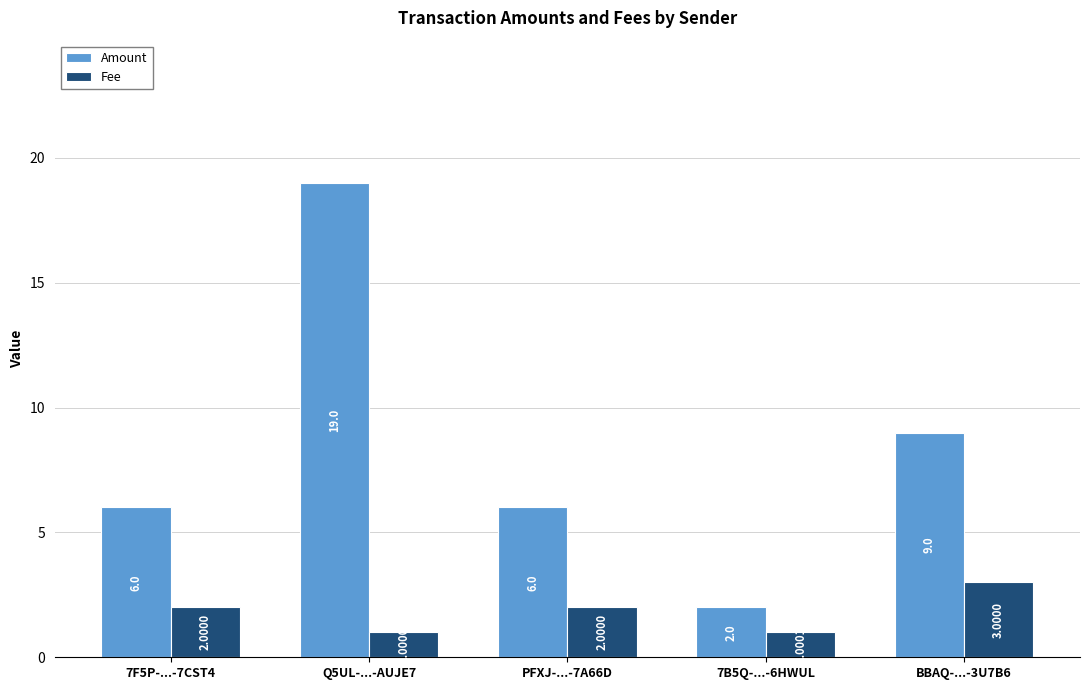

Are the bars grouped side by side (vs. stacked)?

Yes